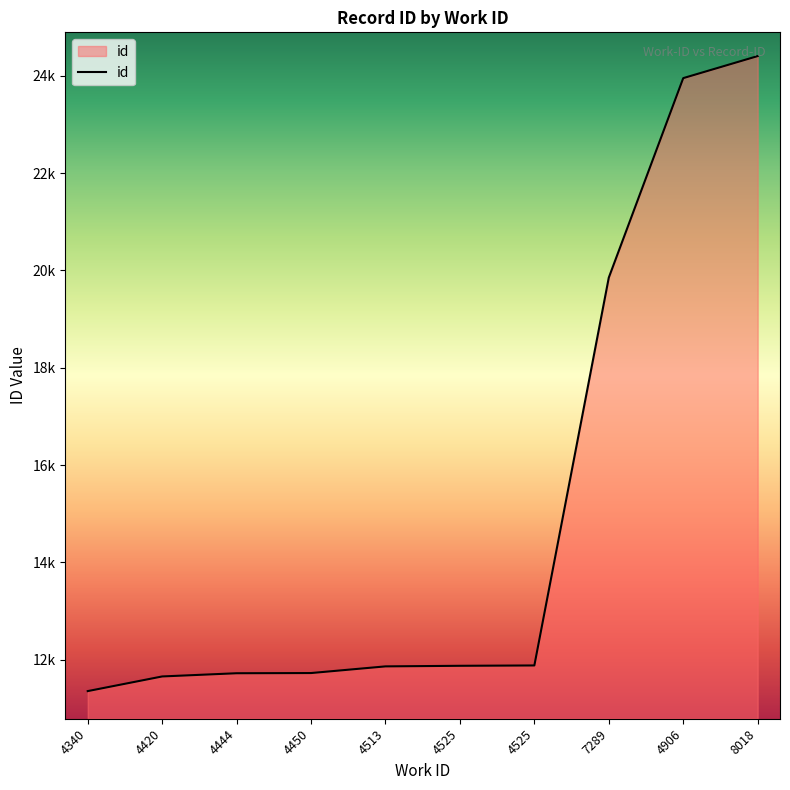

Rank the categories by value from lowest to highest.

4340, 4420, 4444, 4450, 4513, 4525, 4525, 7289, 4906, 8018